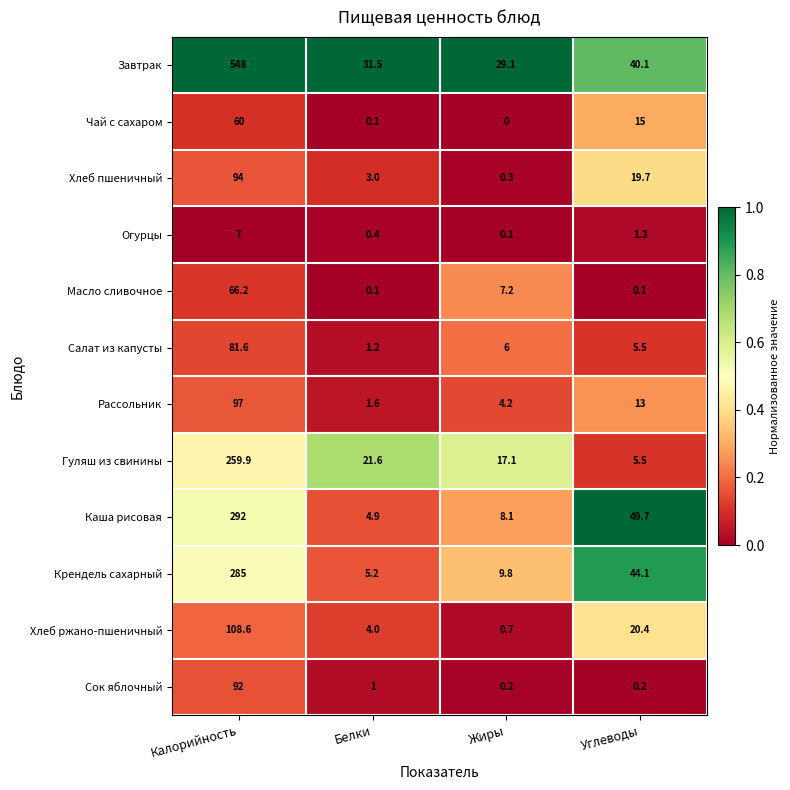

What is the difference between the highest and lowest values at Белки?

31.4